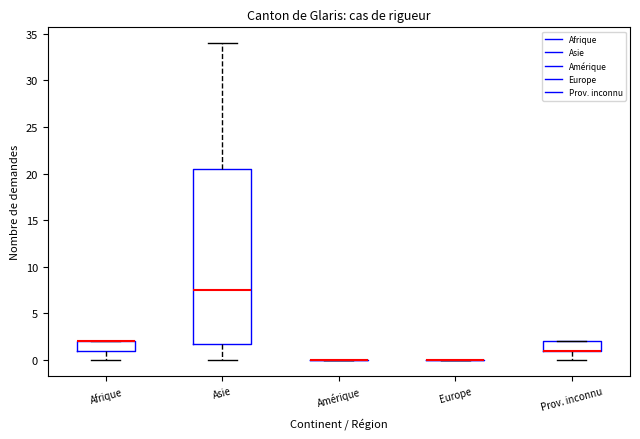

Reading left to right, transcribe this box plot: for each box, give where its median line is, the range the box spans, and where its two whiskers end, as read against the y-axis. The values are not printed on the chart, so give them approximately, as read against the axis.

Afrique: median 2.0 (drawn on the box's upper edge), box 1.0 to 2.0, whiskers 0.0 to 2.0
Asie: median 7.5, box 2.0 to 20.5, whiskers 0.0 to 34.0
Amérique: box collapsed to a line at 0.0, whiskers 0.0 to 0.0
Europe: box collapsed to a line at 0.0, whiskers 0.0 to 0.0
Prov. inconnu: median 1.0 (drawn on the box's lower edge), box 1.0 to 2.0, whiskers 0.0 to 2.0